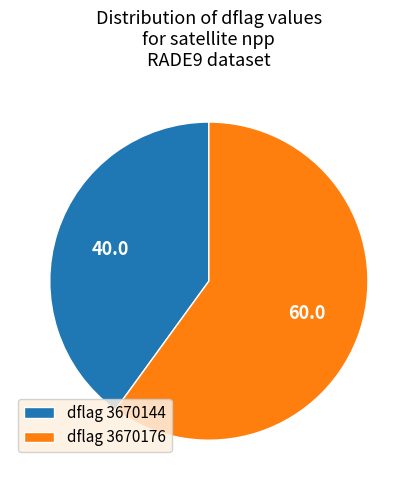

Is the sum of dflag 3670144 and dflag 3670176 greater than half?

Yes